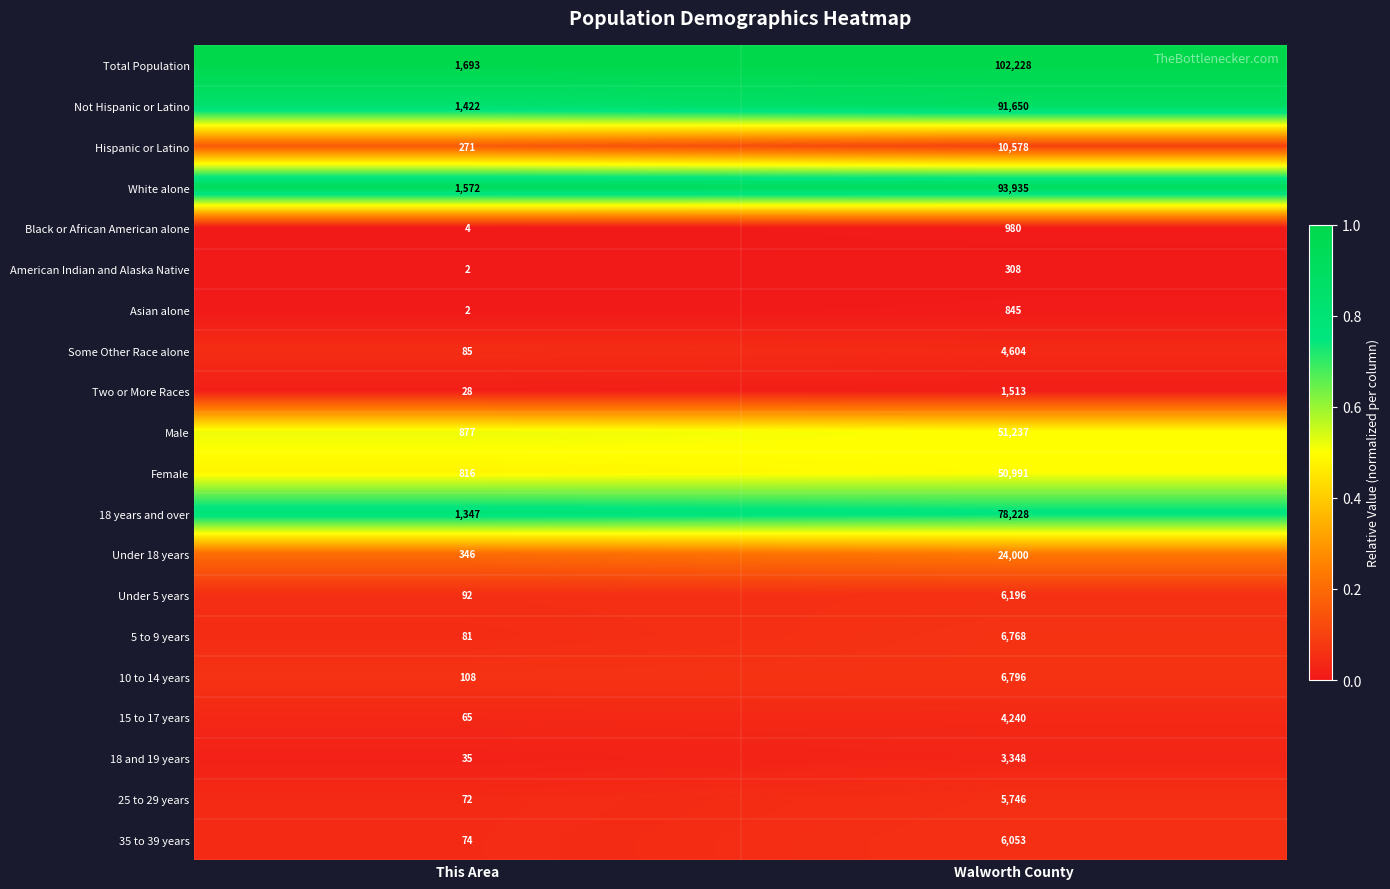

Which series has the largest range (max minus min)?

Total Population